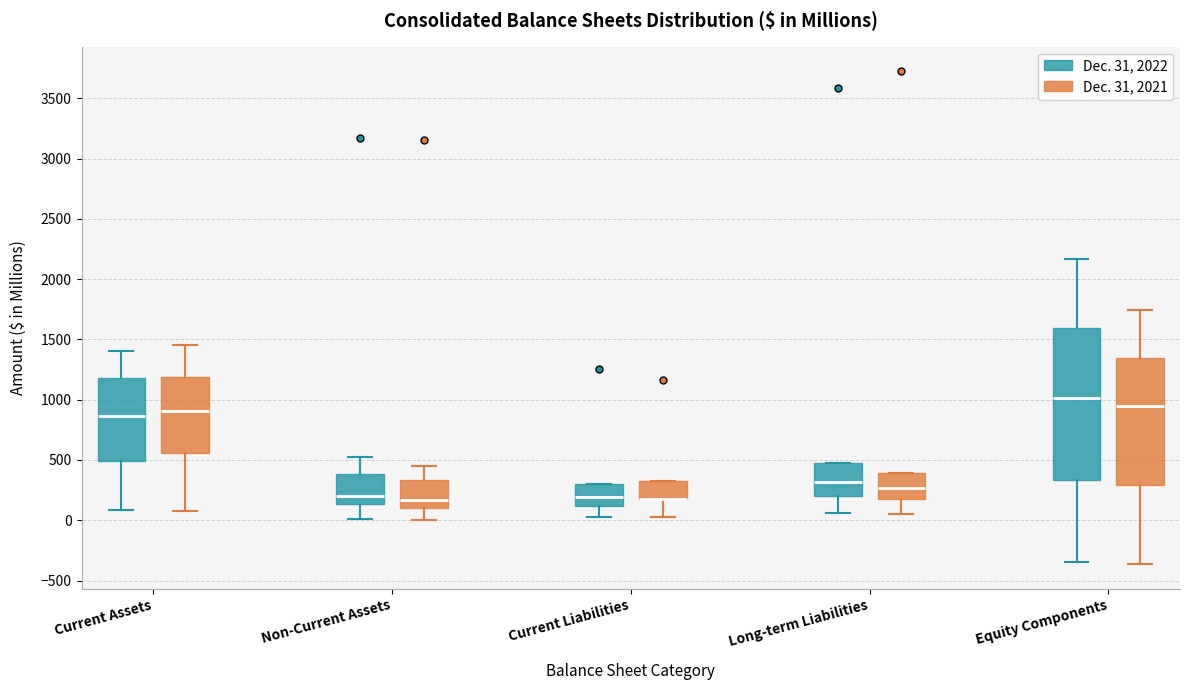

Where does the median line of the box for Equity Components (Dec. 31, 2021) sit on the y-axis? The values are not printed on the chart, so give them approximately, as read against the axis.

950